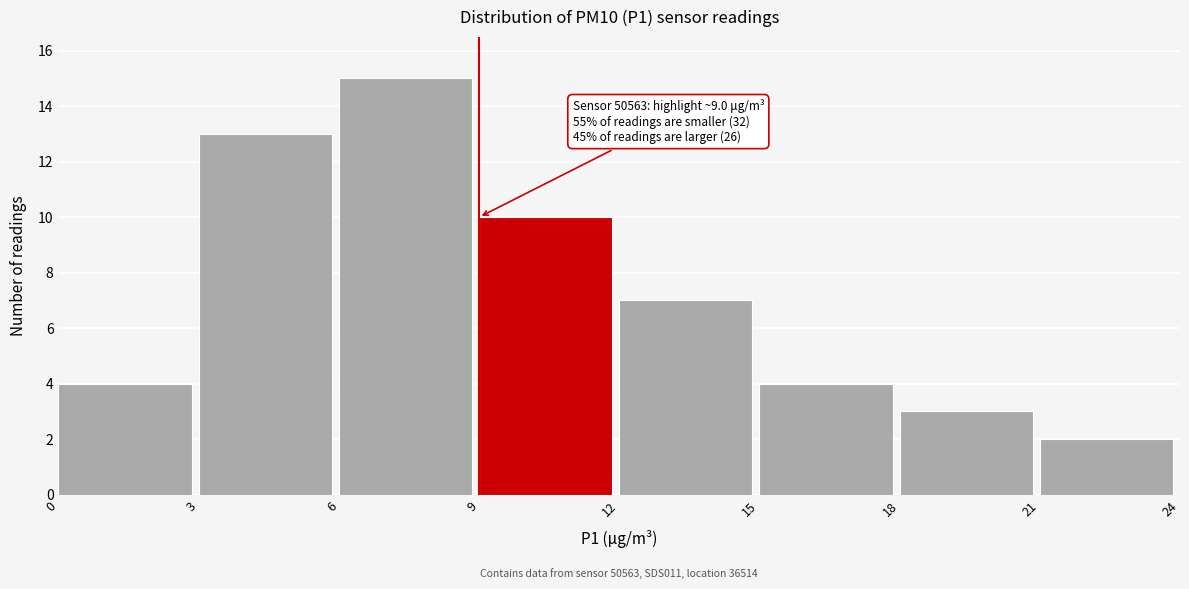

Over which range of the x-axis is the bar tallest?

6 to 9